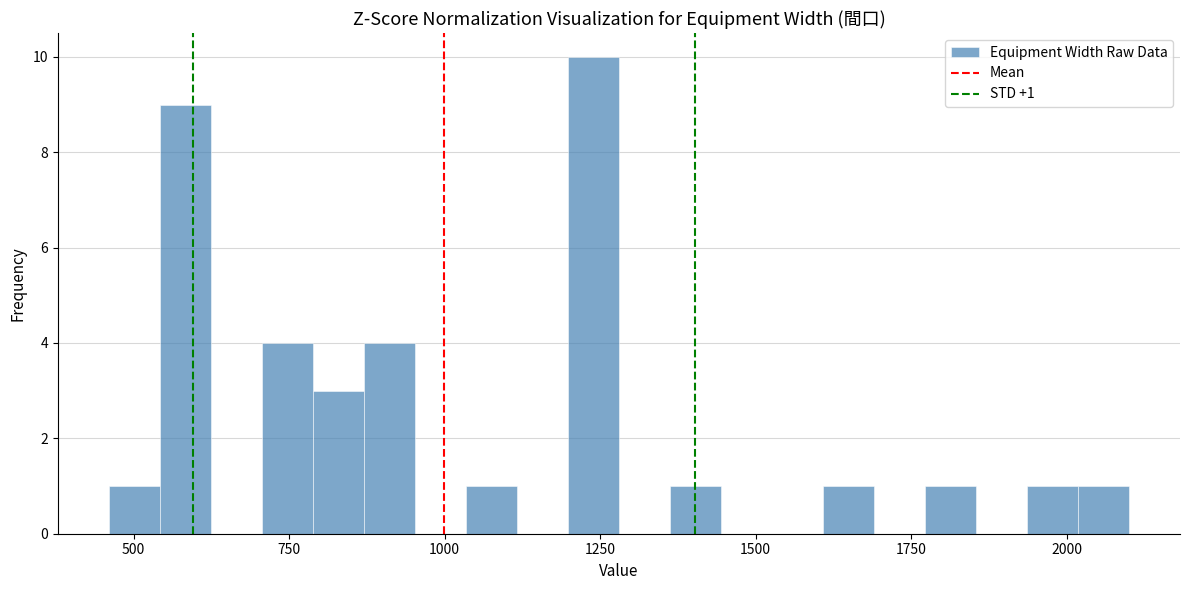

Around what value on the x-axis is the tallest bar? Give the approximate position of its centre, as read against the axis.

1250